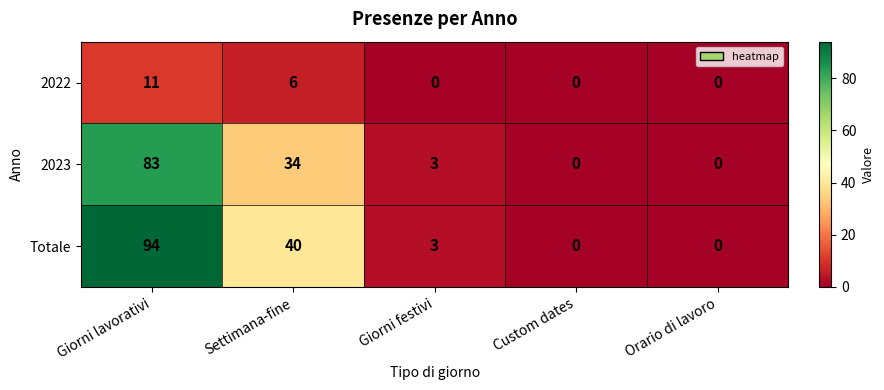

True or false: Totale has a value of 94 at Giorni lavorativi.

True